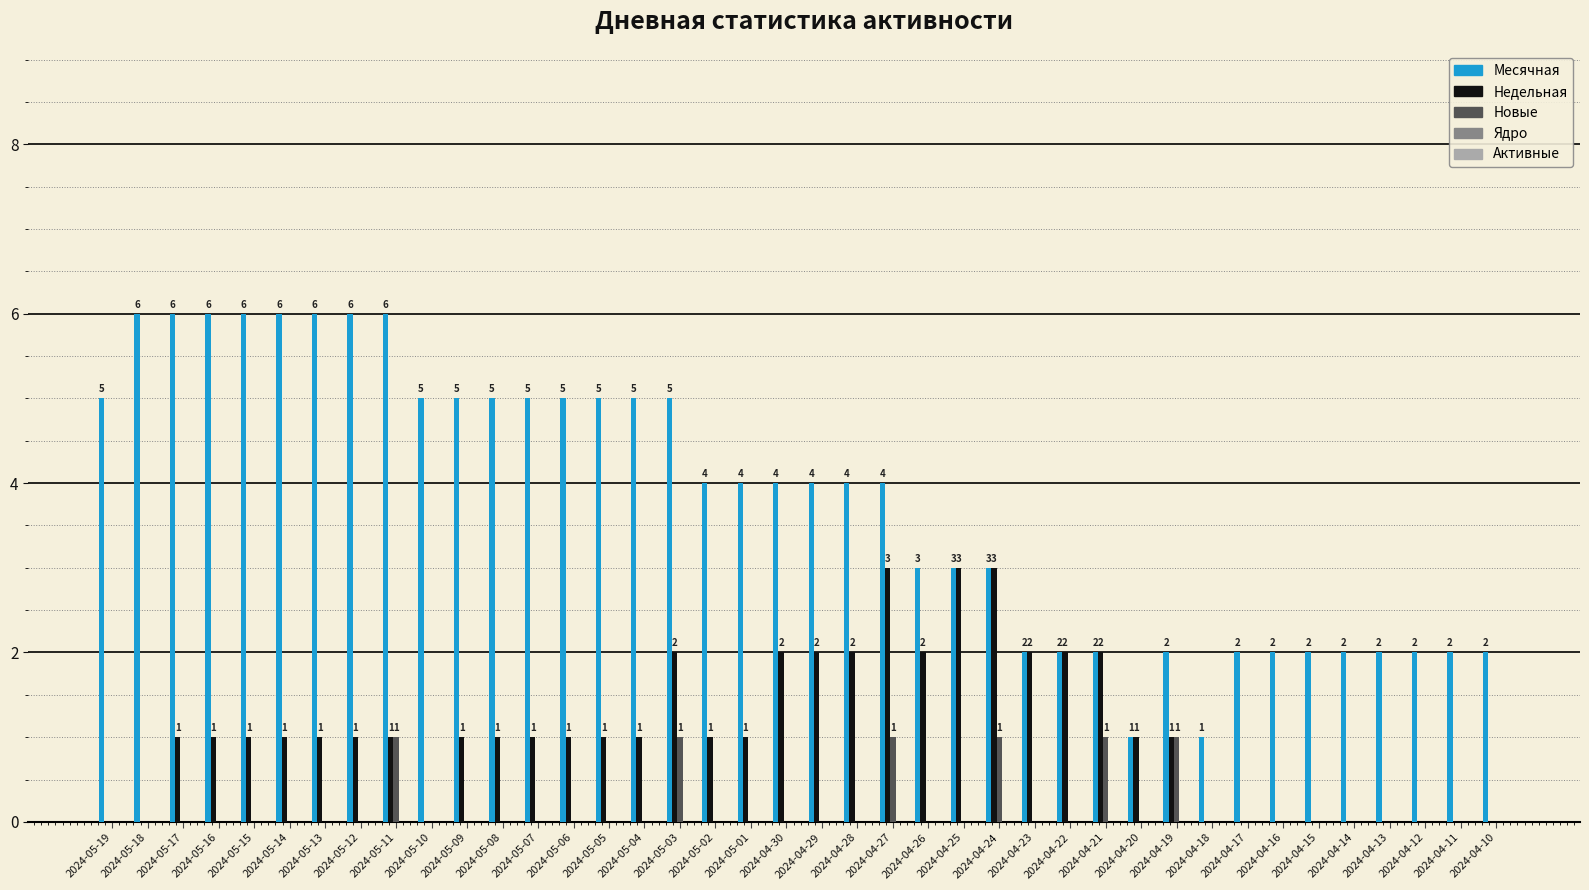

What is the difference between the Месячная values at 2024-04-10 and 2024-05-19?

3